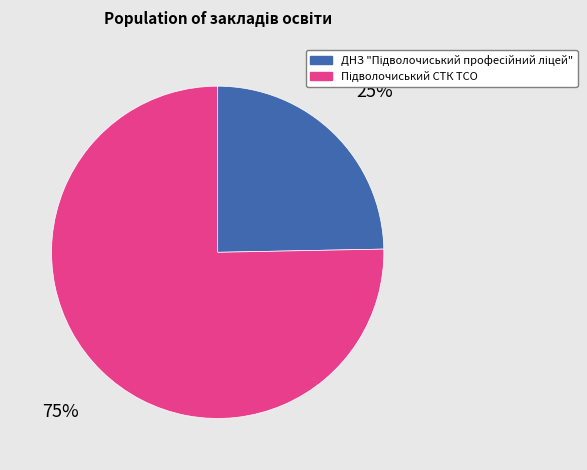

To the nearest percent, what is the average slice percentage?

50%